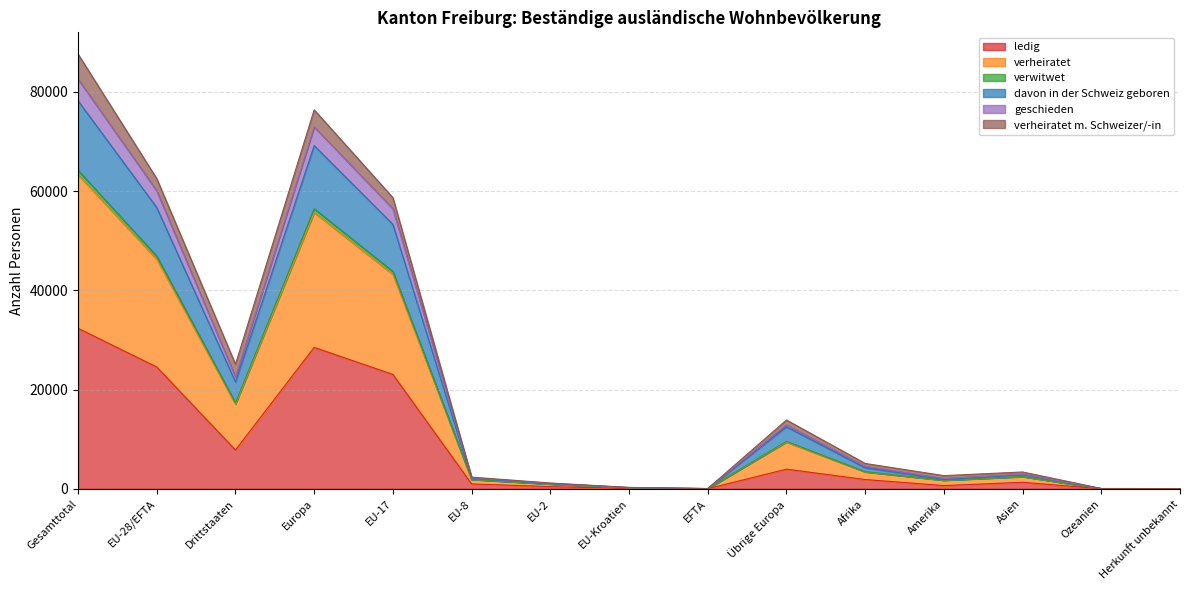

At which label does verheiratet reach its minimum?

Herkunft unbekannt